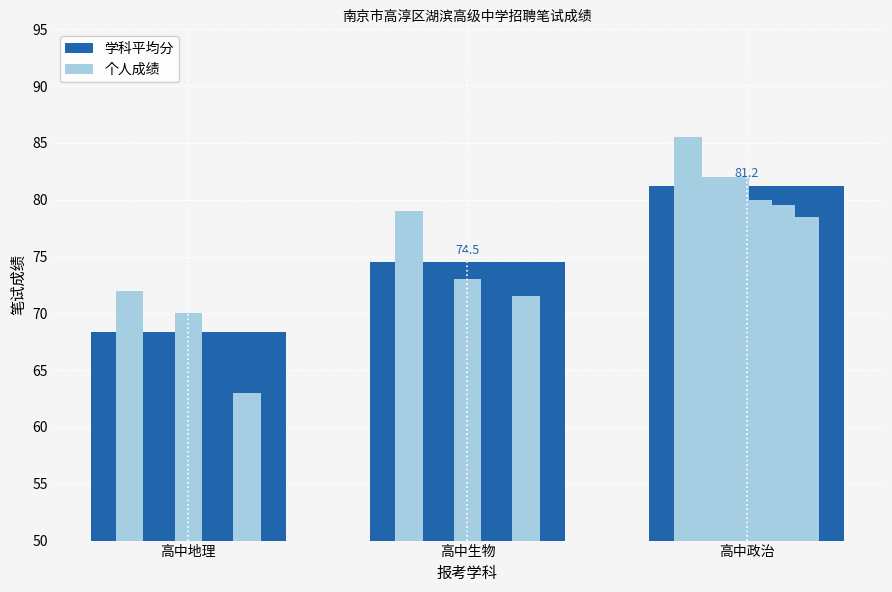

Which has a higher value, 高中生物 or 高中地理?

高中生物